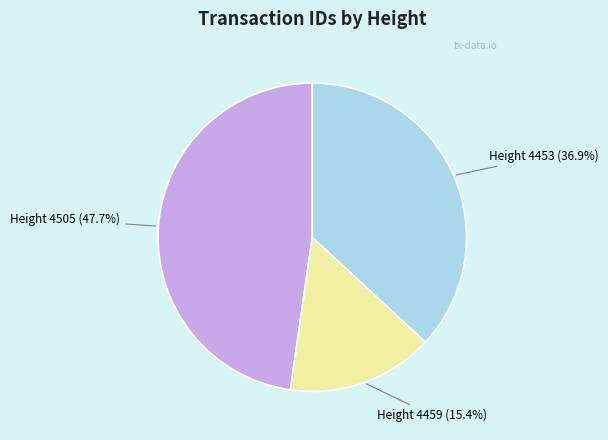

Is there a majority slice in this chart?

No